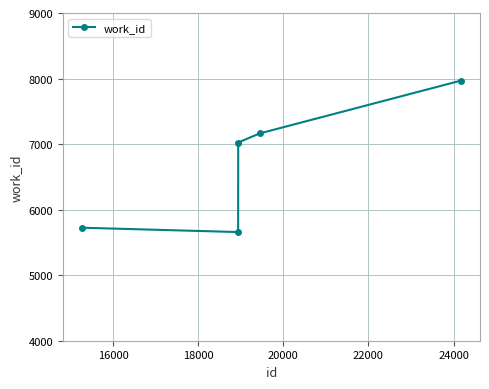

True or false: there are more than 2 points higher than both neighbors.

False